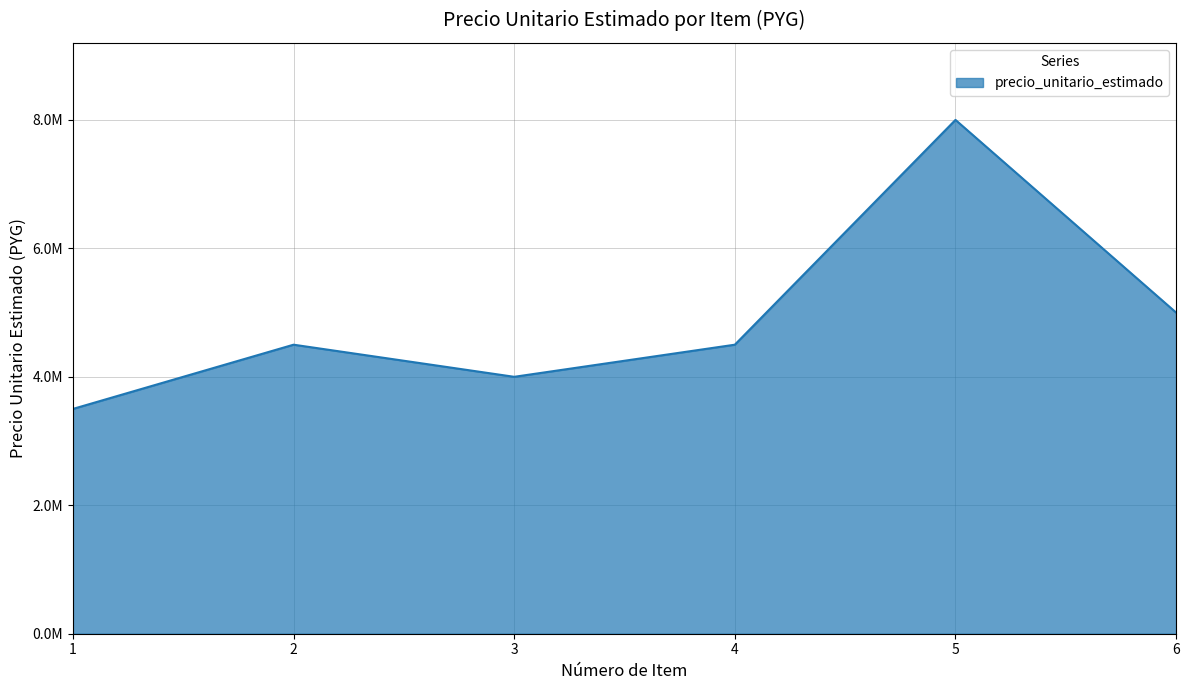

Between 5 and 4, which is larger?

5